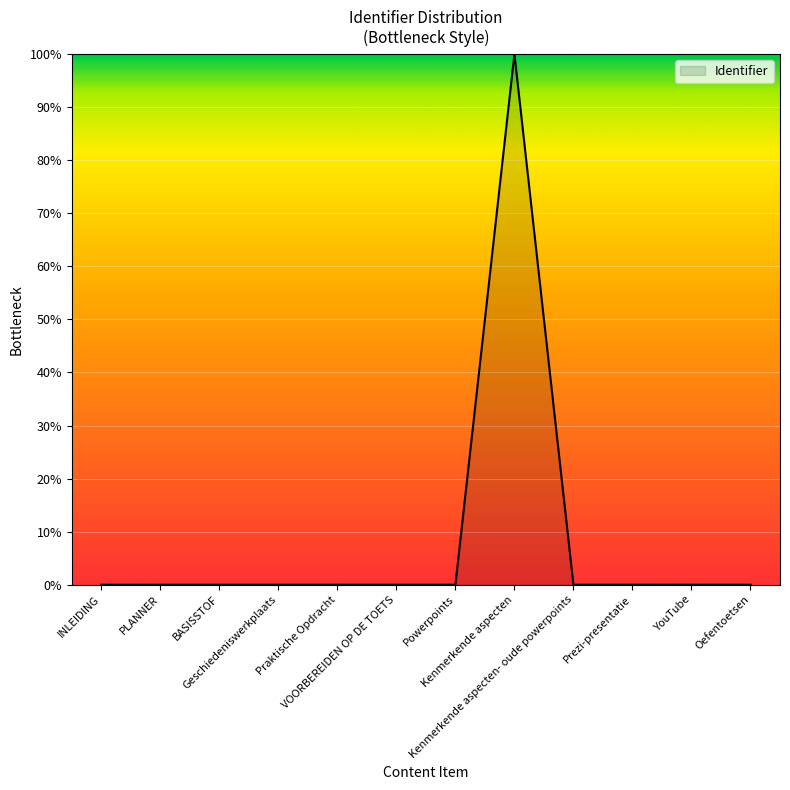

List the labels in order of value, smallest first.

INLEIDING, PLANNER, BASISSTOF, Geschiedeniswerkplaats, Praktische Opdracht, VOORBEREIDEN OP DE TOETS, Powerpoints, Kenmerkende aspecten- oude powerpoints, Prezi-presentatie, YouTube, Oefentoetsen, Kenmerkende aspecten